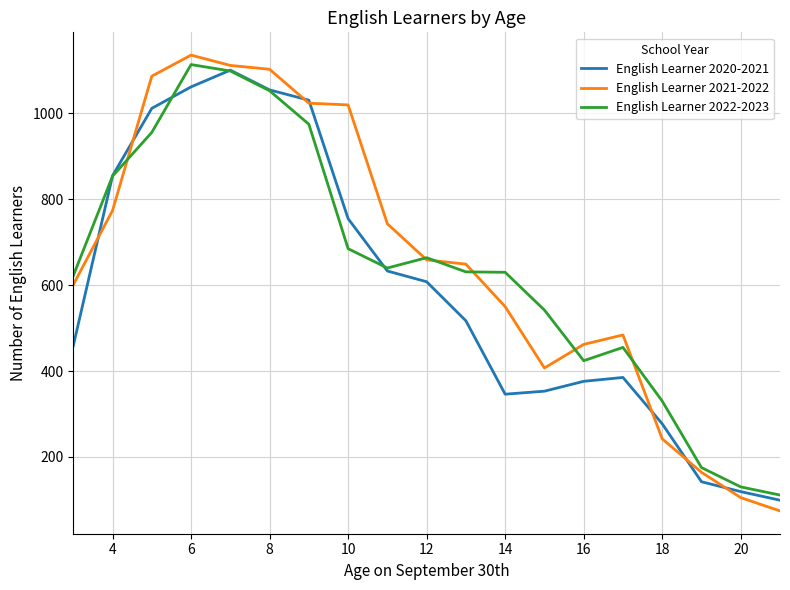

Which series has the widest spread of values?

English Learner 2021-2022